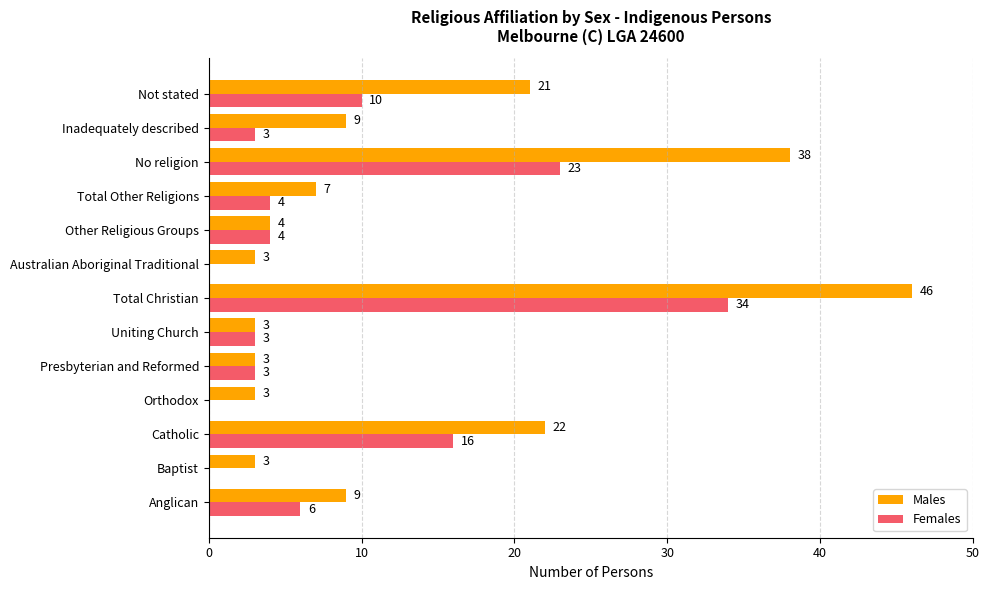

The value of Males at Anglican is 15. True or false?

False